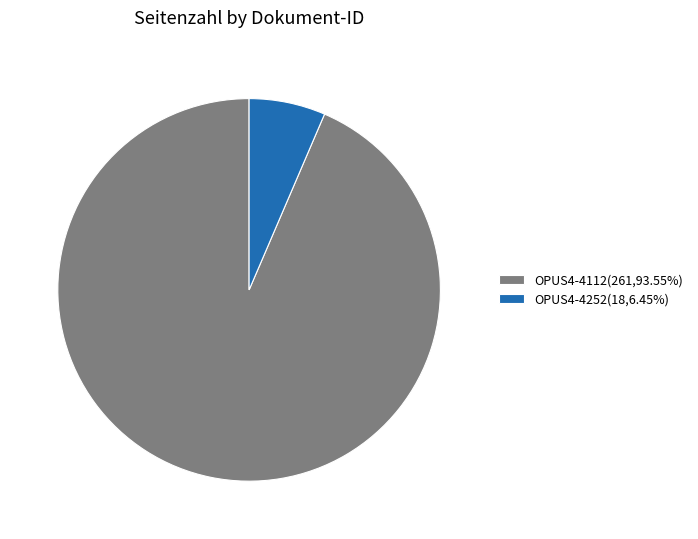

Is the sum of OPUS4-4112(261,93.55%) and OPUS4-4252(18,6.45%) greater than half?

Yes